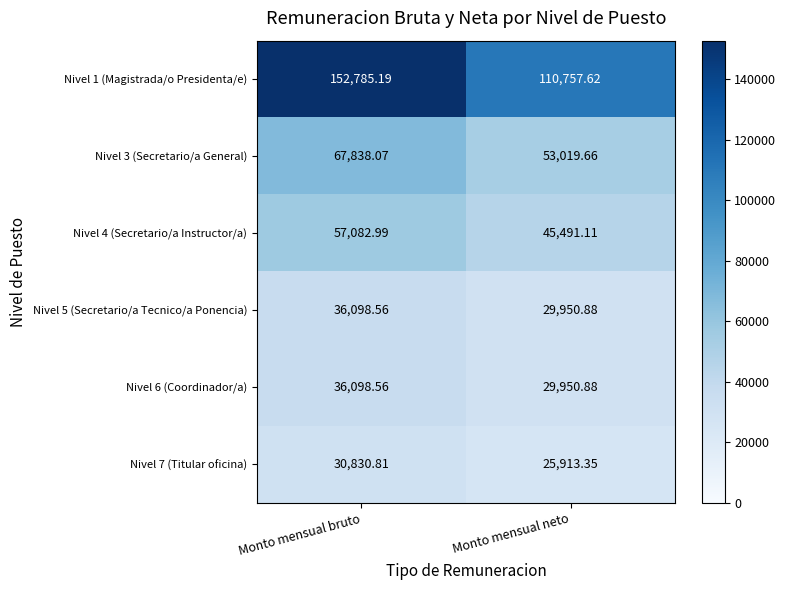

How many categories are shown in the chart?

2